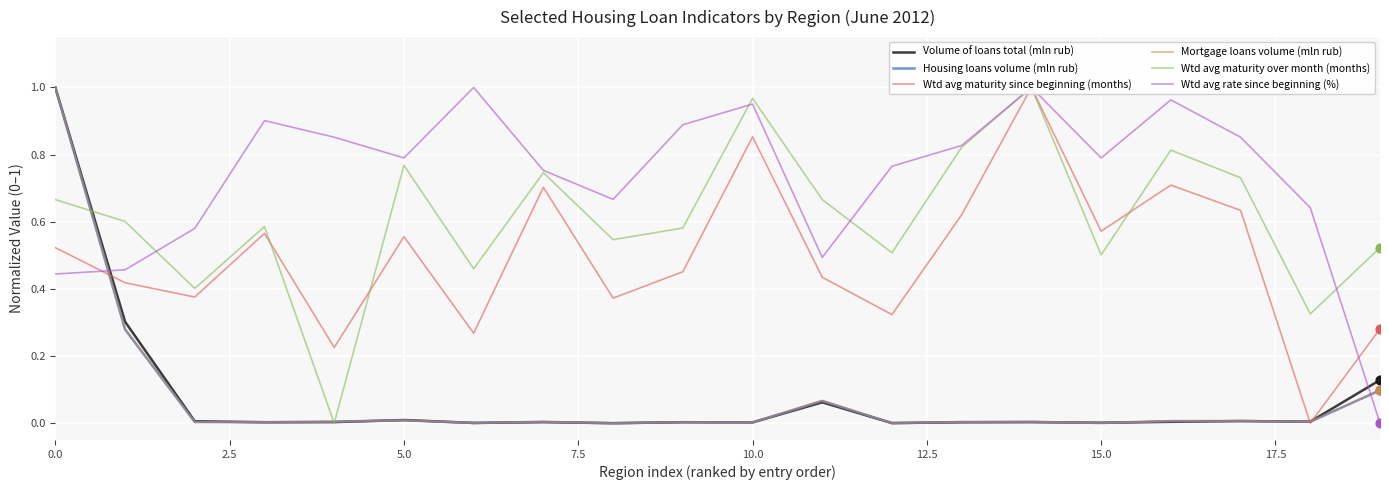

Which series contains the lowest Y value?

Volume of loans total (mln rub)